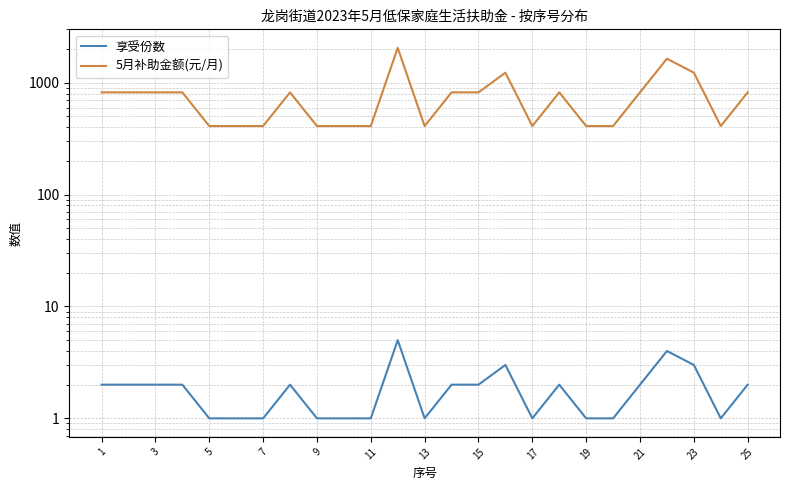

Is the value of 享受份数 at 15 greater than the value of 5月补助金额(元/月) at 13?

No